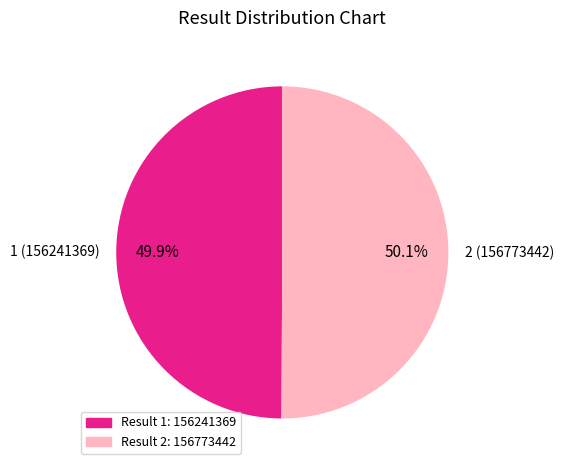

What percentage is NOT represented by 1?

50.1%